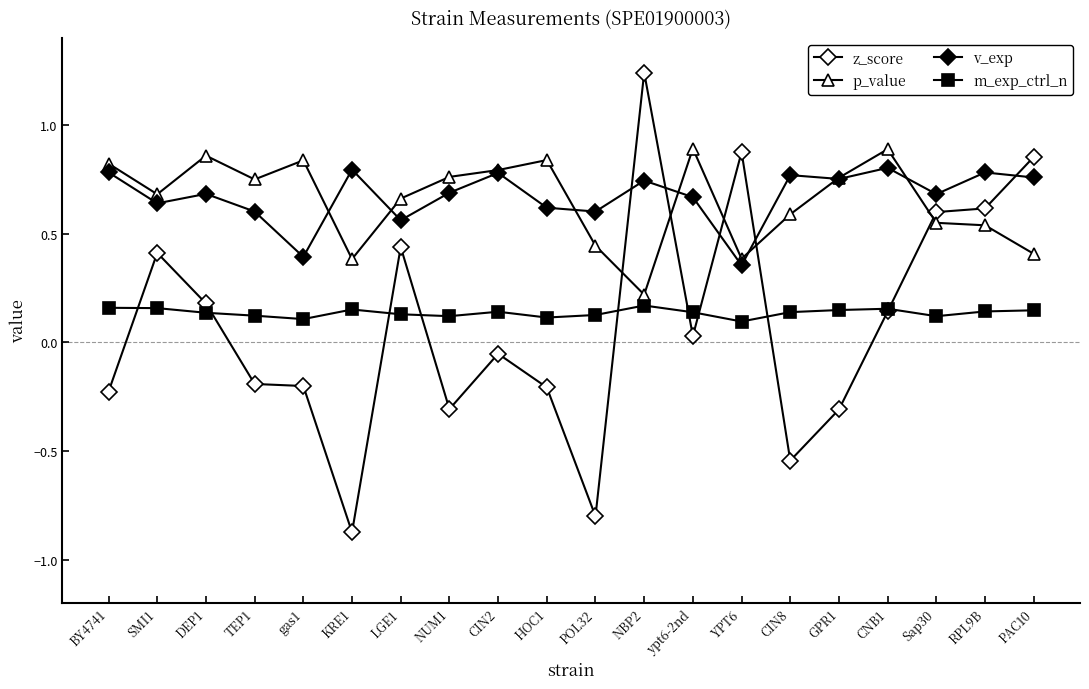

What is the approximate value of z_score at CIN8?

-0.5